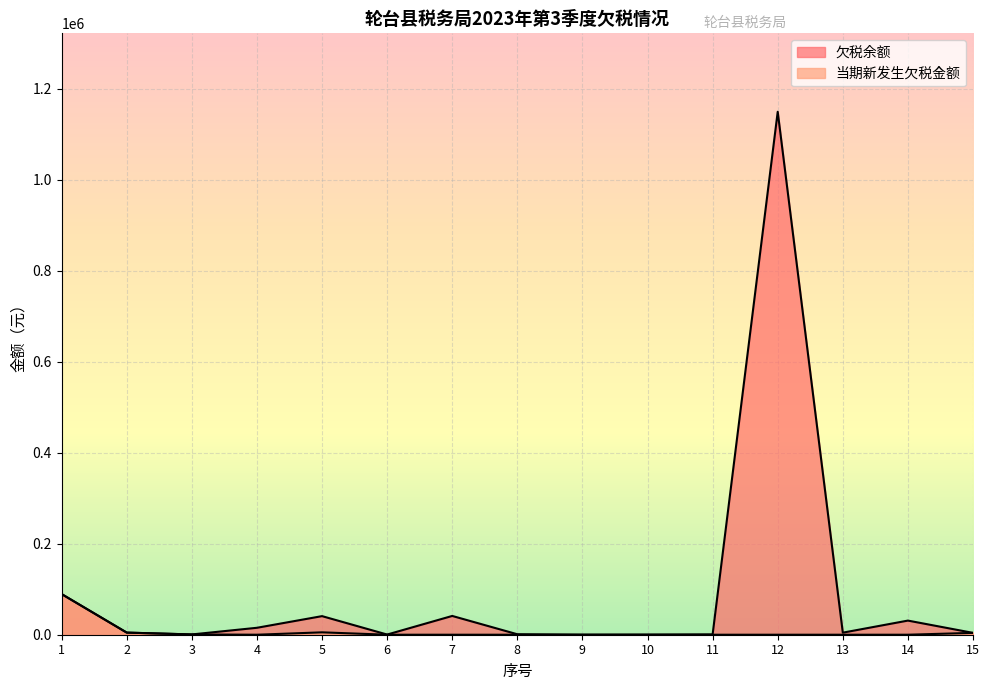

At how many categories does at least one series exceed 805804?

1